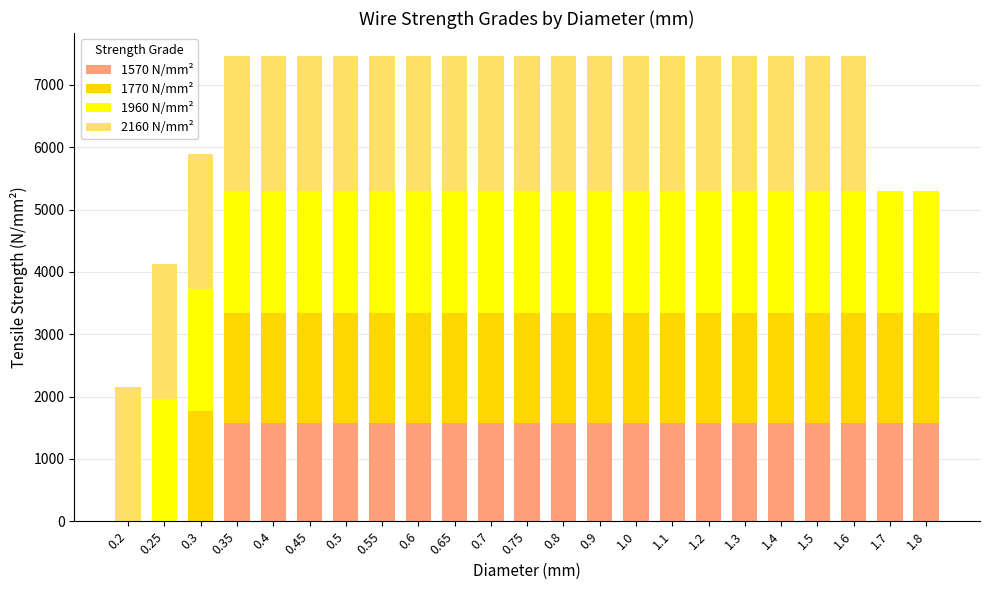

The value of 1570 N/mm² at 0.2 is 0. True or false?

True